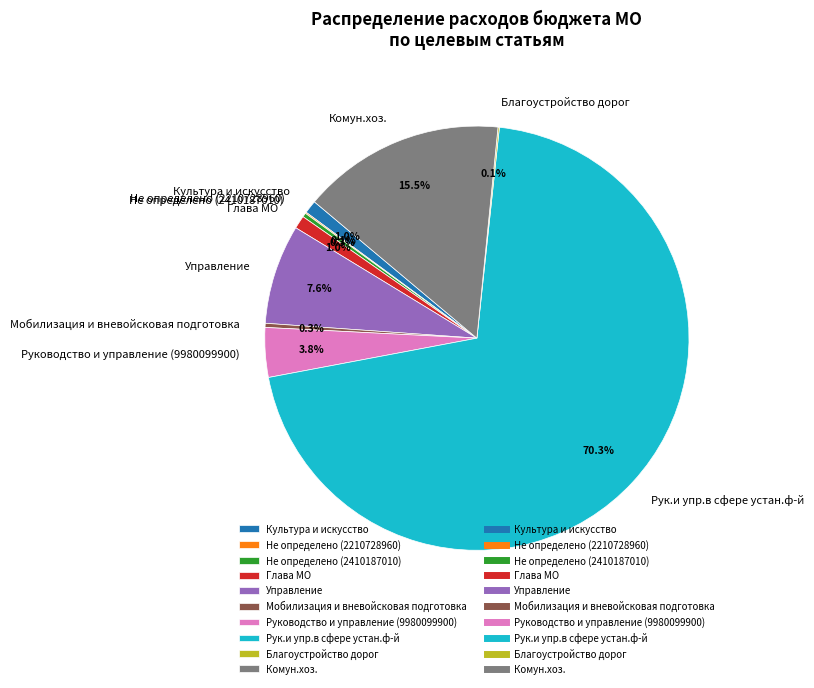

Which slice is the largest?

Рук.и упр.в сфере устан.ф-й